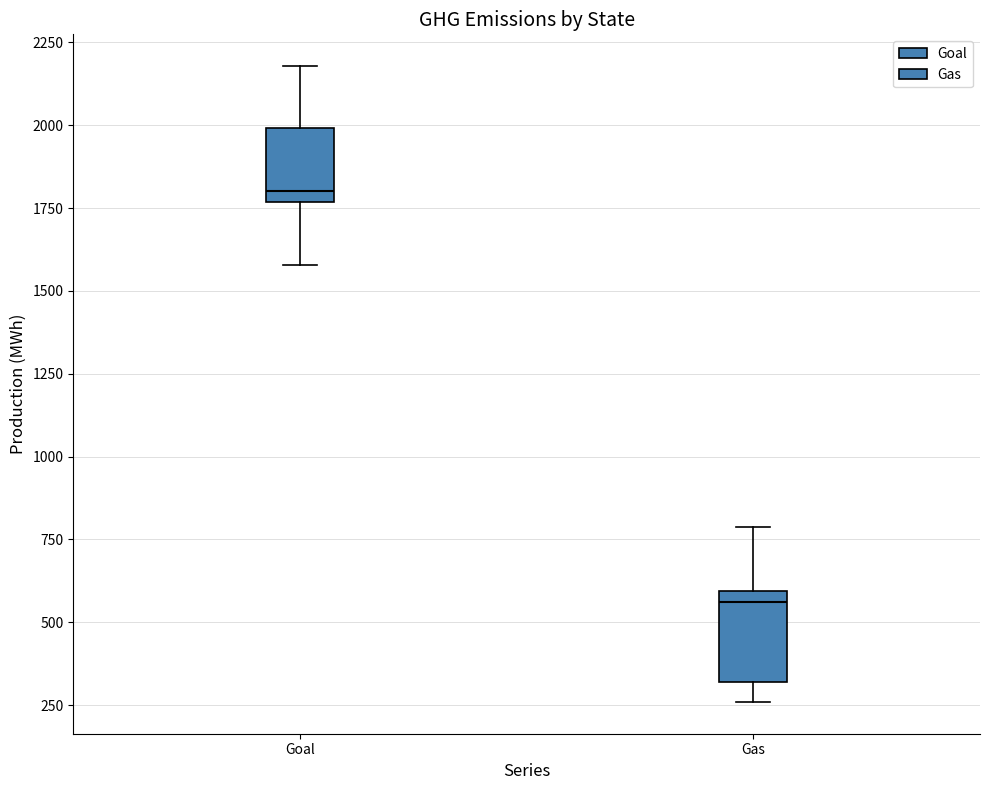

Reading left to right, transcribe this box plot: for each box, give where its median line is, the range the box spans, and where its two whiskers end, as read against the y-axis. The values are not printed on the chart, so give them approximately, as read against the axis.

Goal: median 1800, box 1750 to 2000, whiskers 1600 to 2200
Gas: median 550, box 300 to 600, whiskers 250 to 800